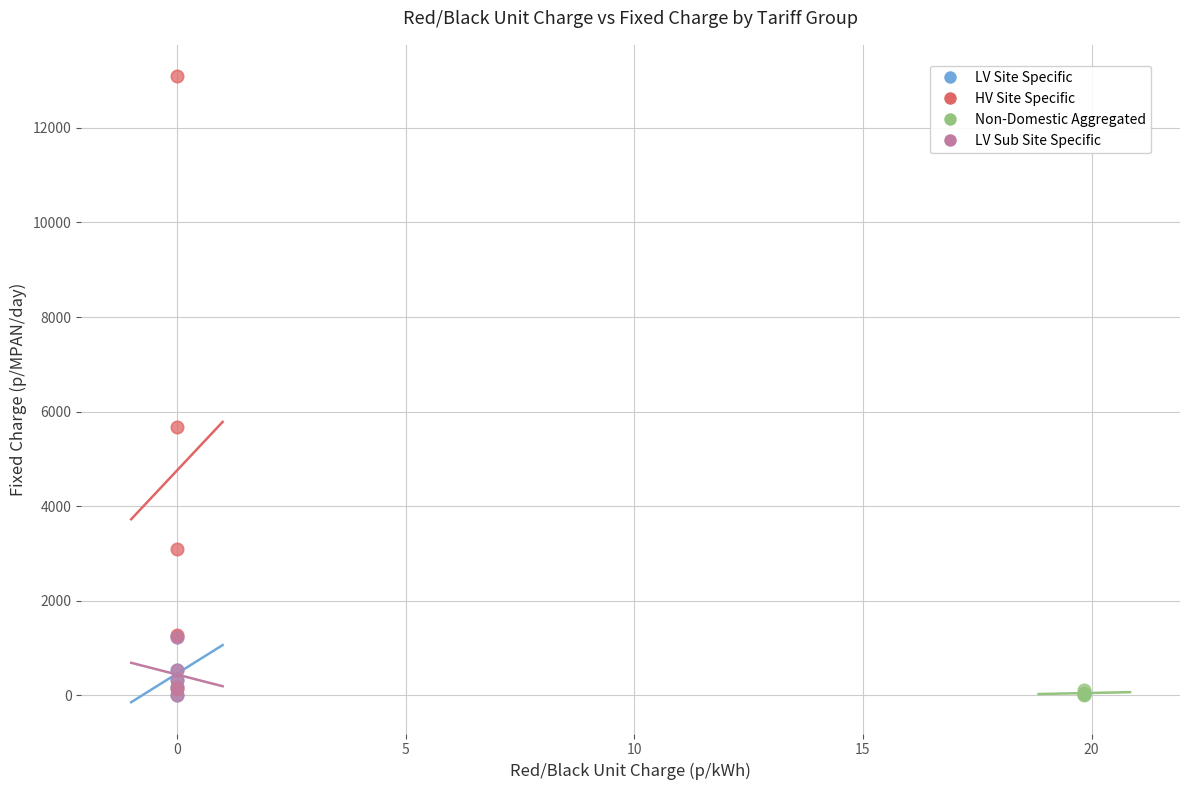

What are all the series names shown in the legend?

LV Site Specific, HV Site Specific, Non-Domestic Aggregated, LV Sub Site Specific